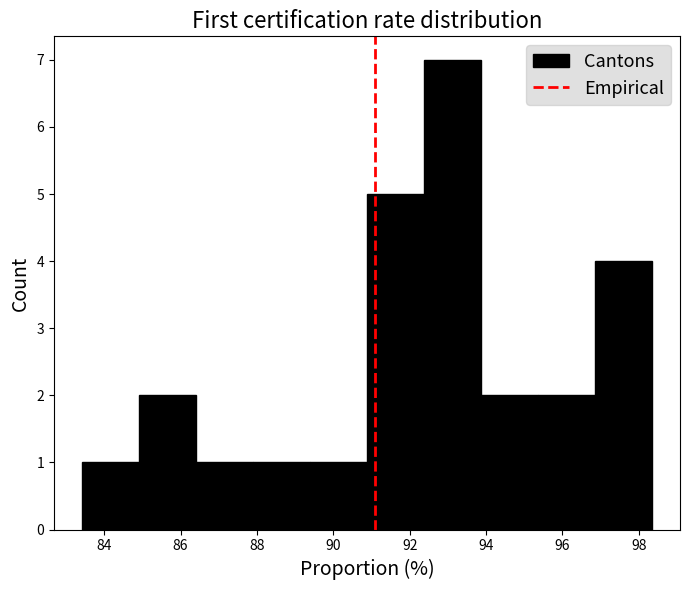

How tall is the bar that spans 95.4 to 96.8 on the x-axis? Neither the bar edges nor the heights are printed on the chart, so give them approximately, as read against the axes.

2